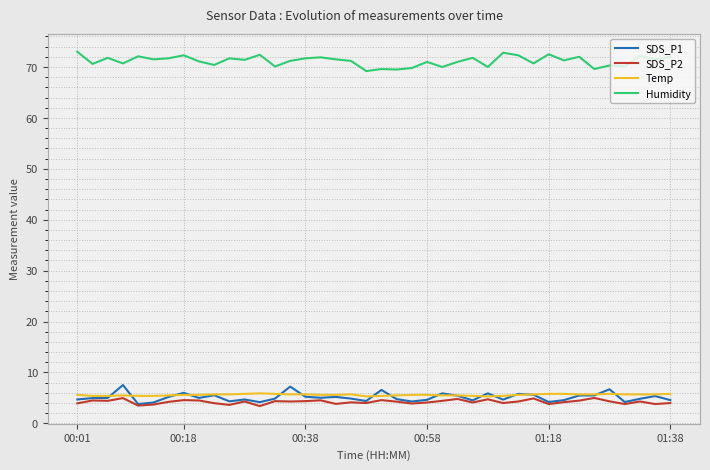

Which series has the largest total across all categories?

Humidity